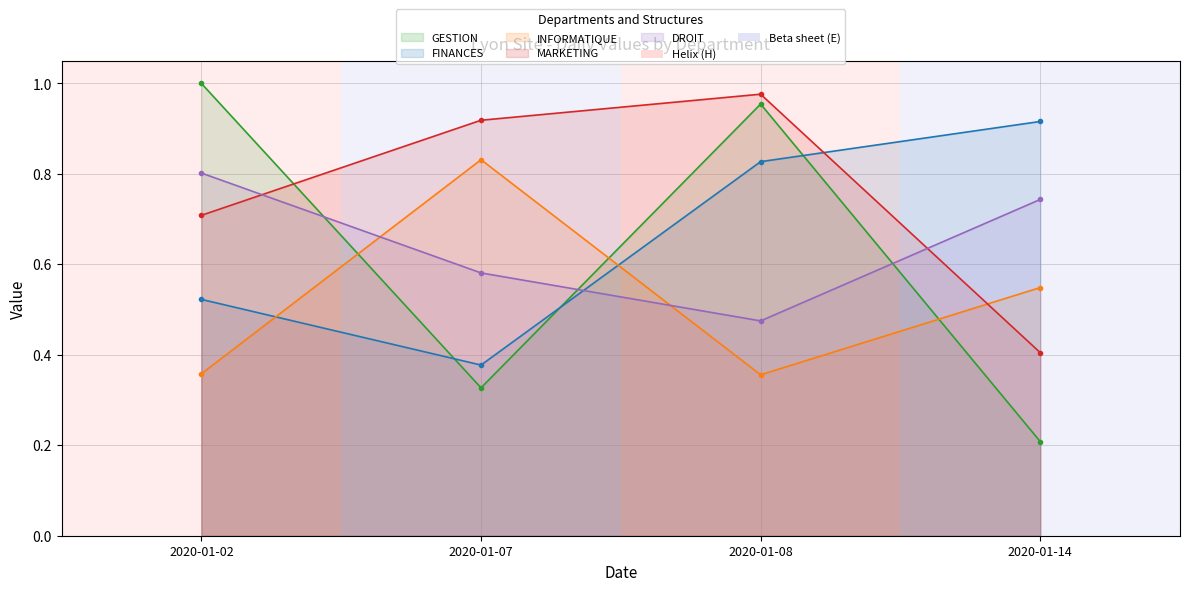

Is the value of DROIT at 2020-01-02 greater than the value of INFORMATIQUE at 2020-01-07?

No